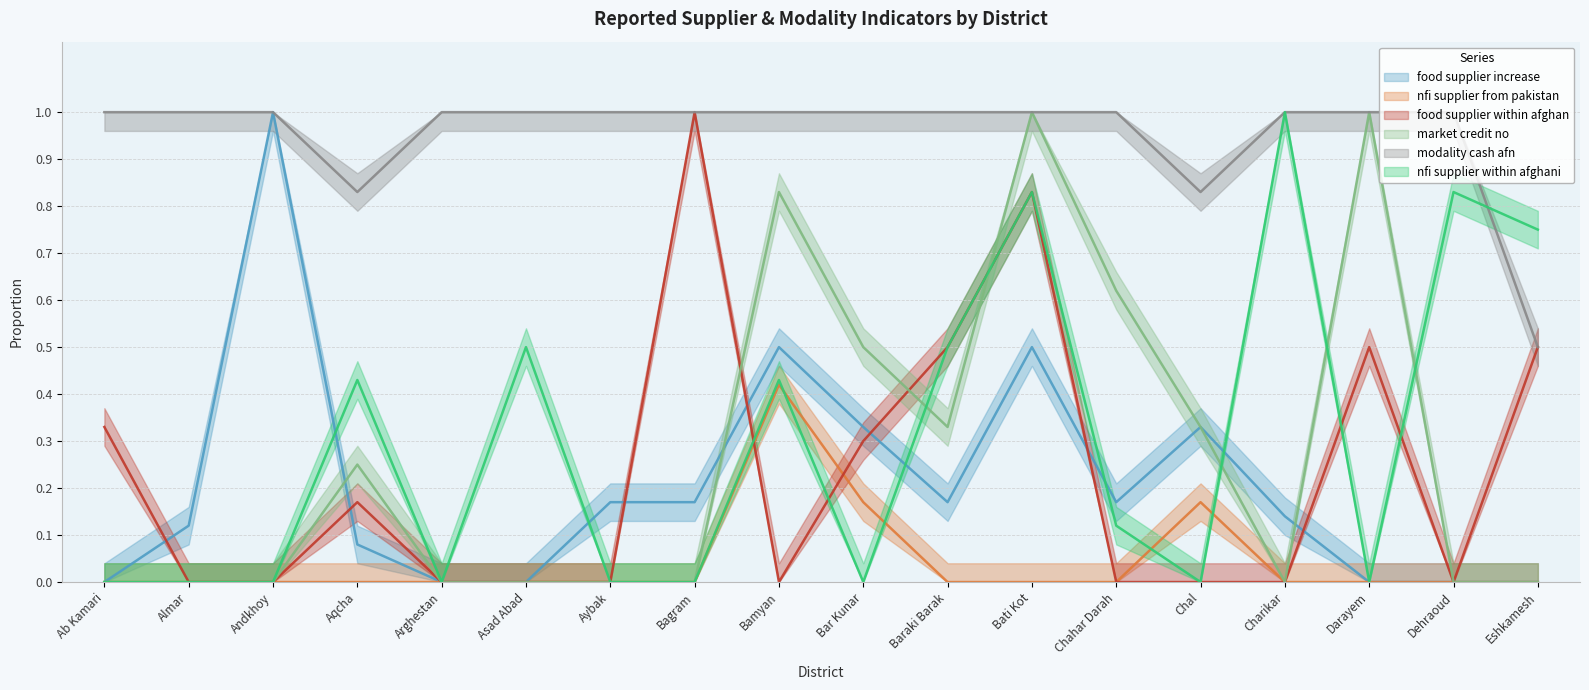

What is the value of the food_supplier_increase point at the 13th from the left?

0.2